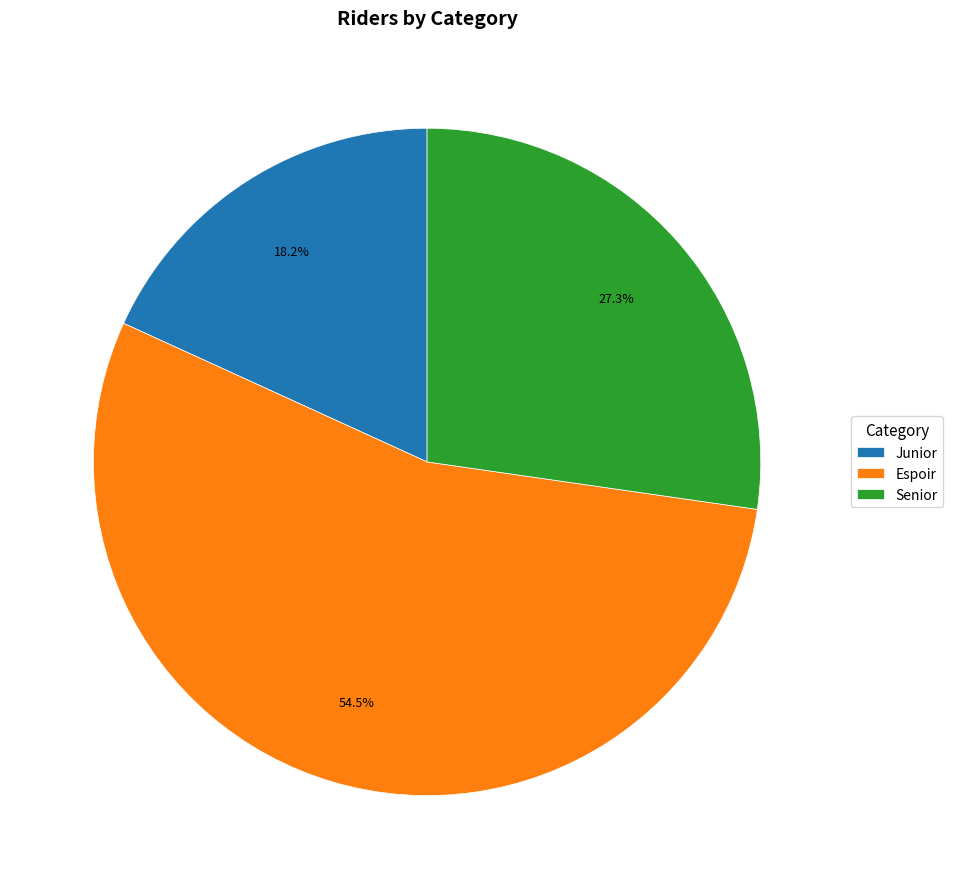

What percentage is NOT represented by Junior?

81.8%